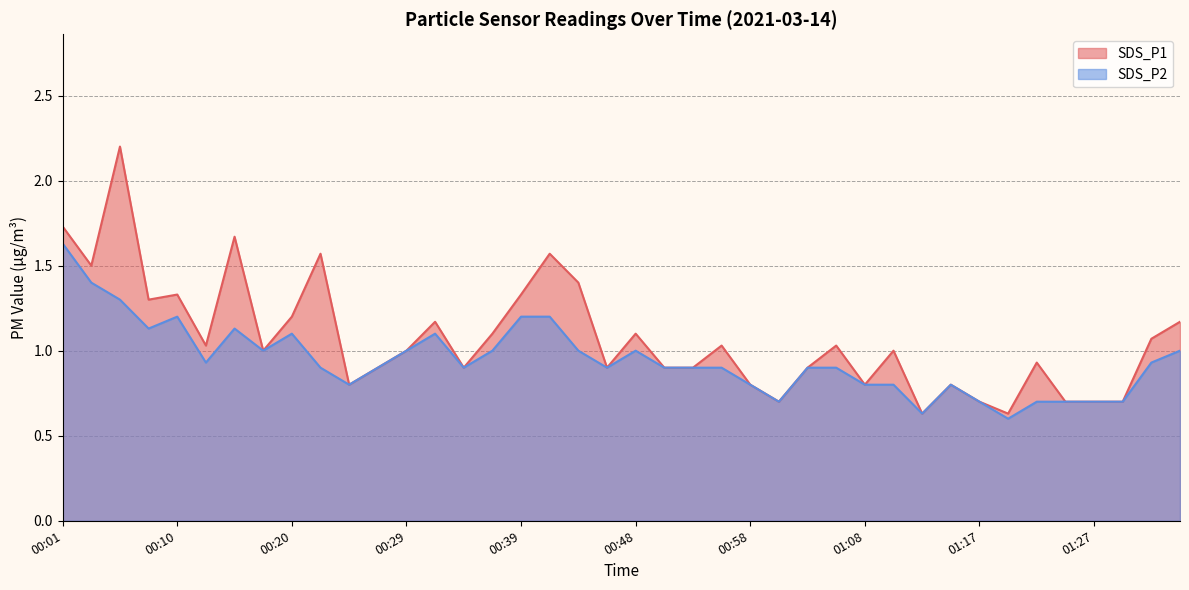

The SDS_P2 series shows 1.2 at 00:13. True or false?

False